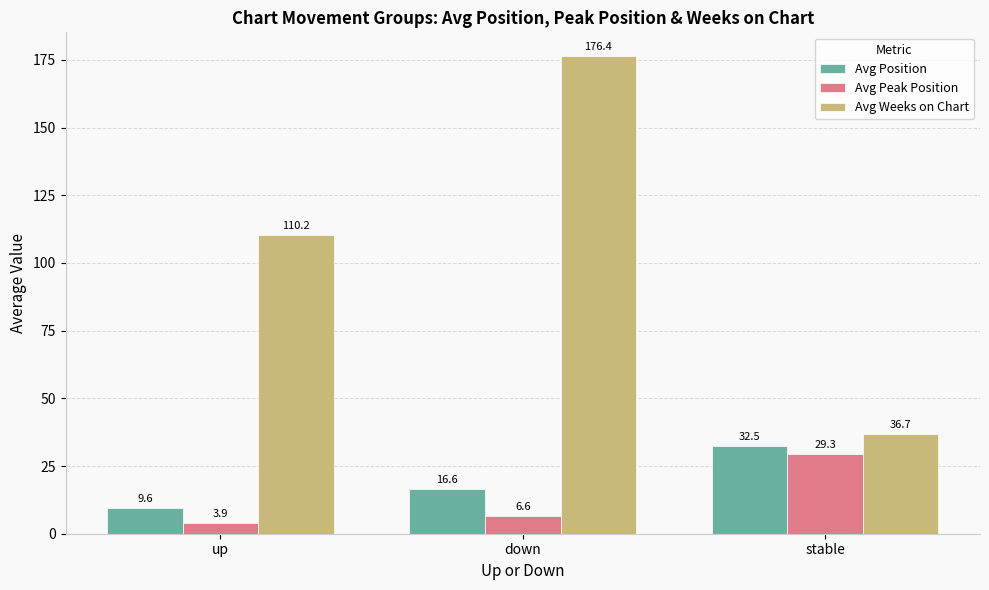

How many values in the Avg Weeks on Chart series exceed 110?

2